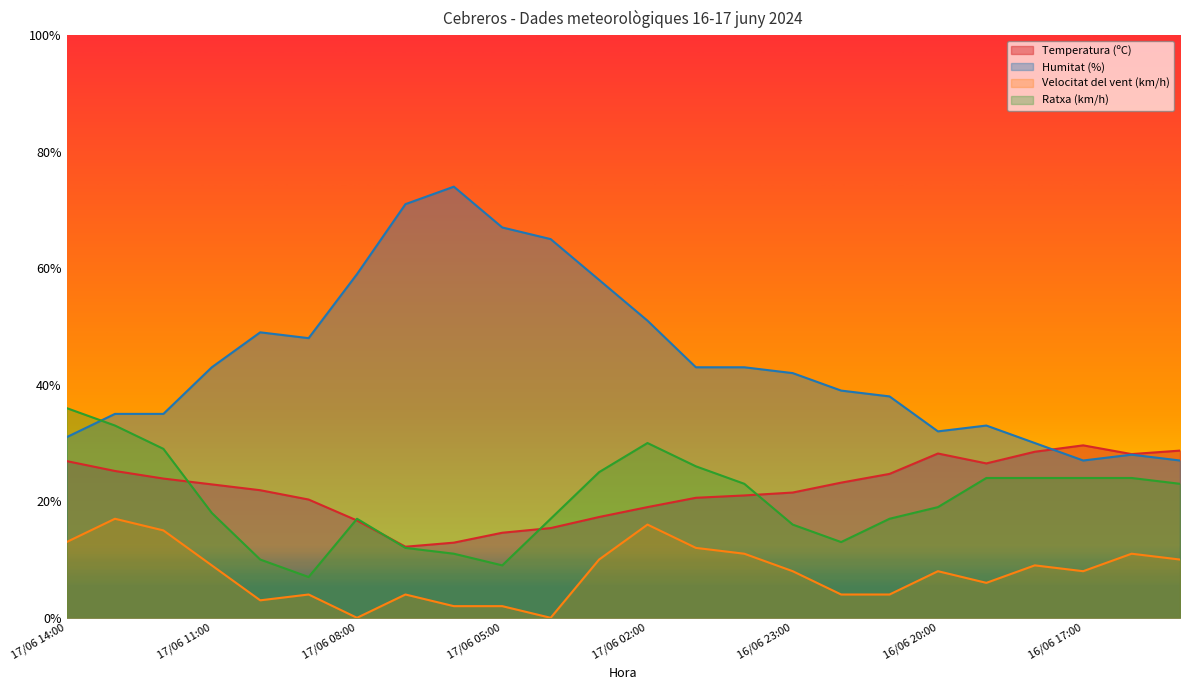

How many lines are shown in the chart?

4